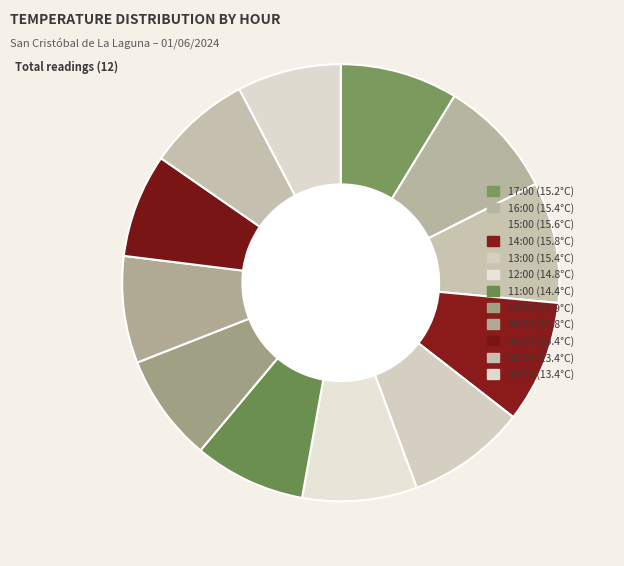

How many segments does this pie chart have?

12